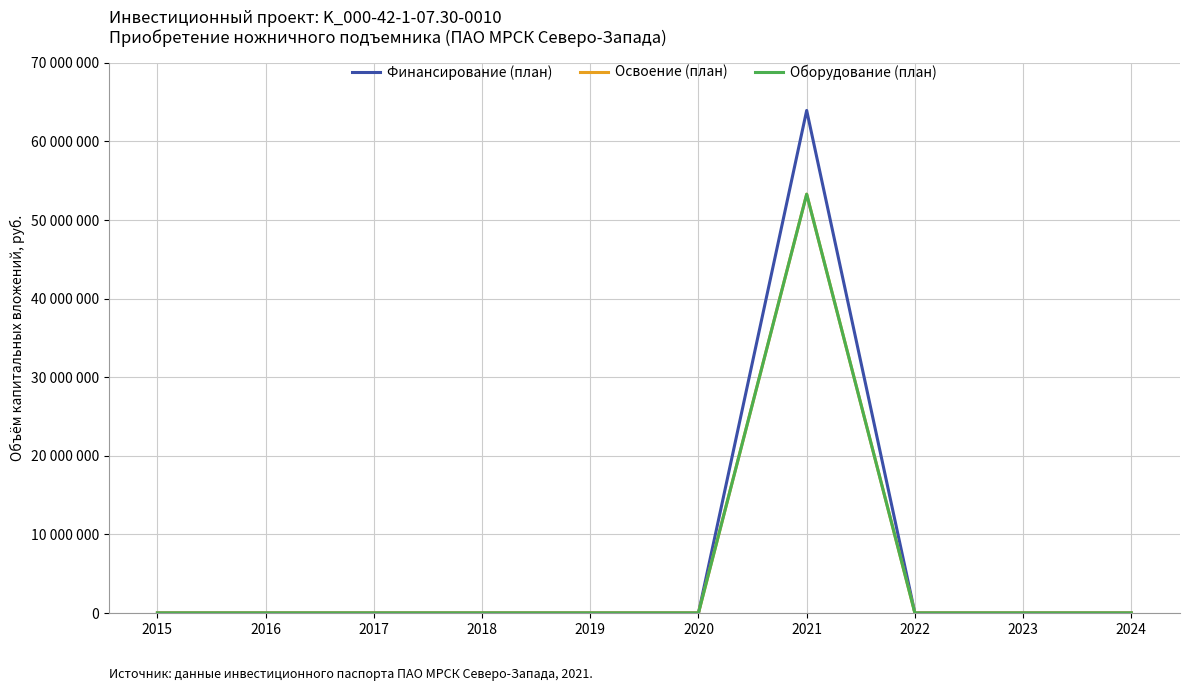

True or false: Освоение (план) and Финансирование (план) cross at least once.

False